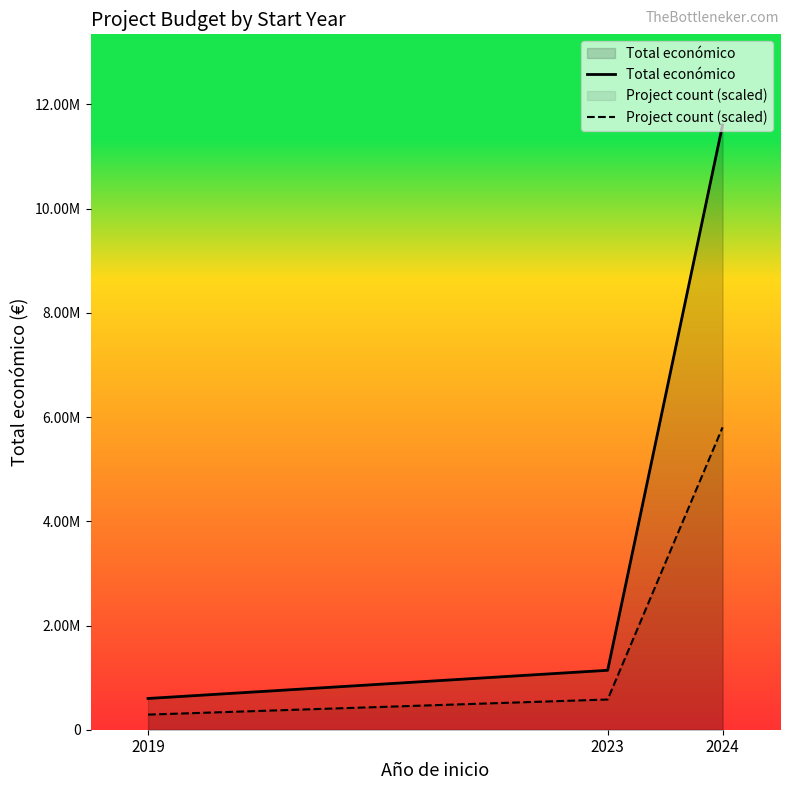

What is the sum of the Total económico values at 2023 and 2024?

12745656.0